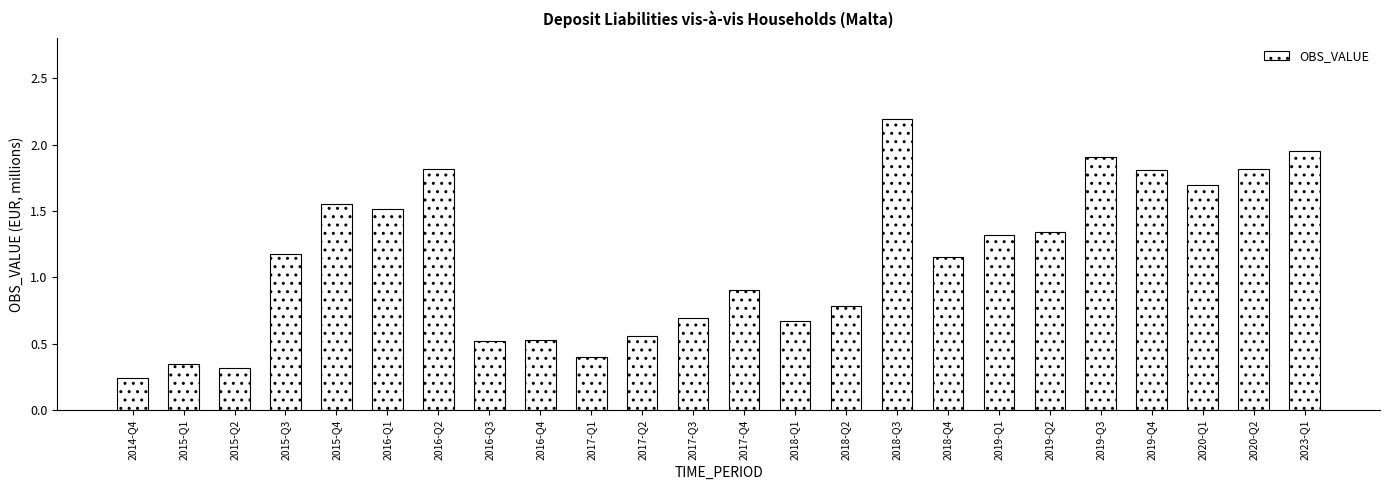

What is the sum of all values?

27.2